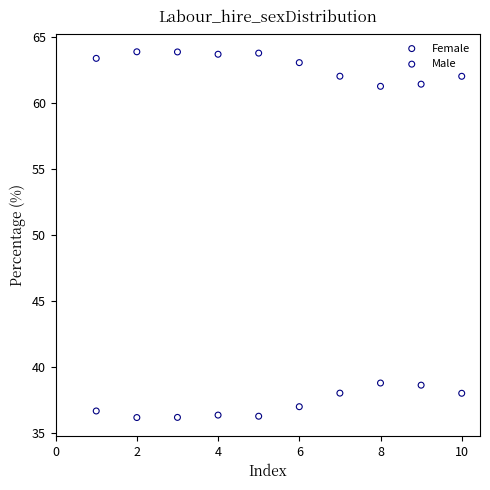

Which series contains the lowest Y value?

Female